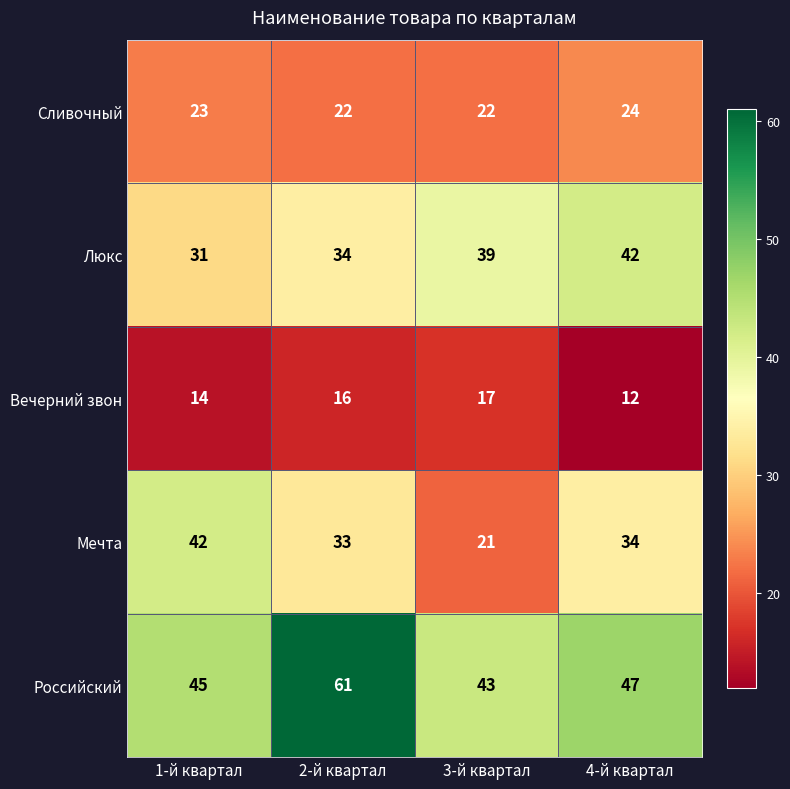

Which series has the widest spread of values?

Мечта